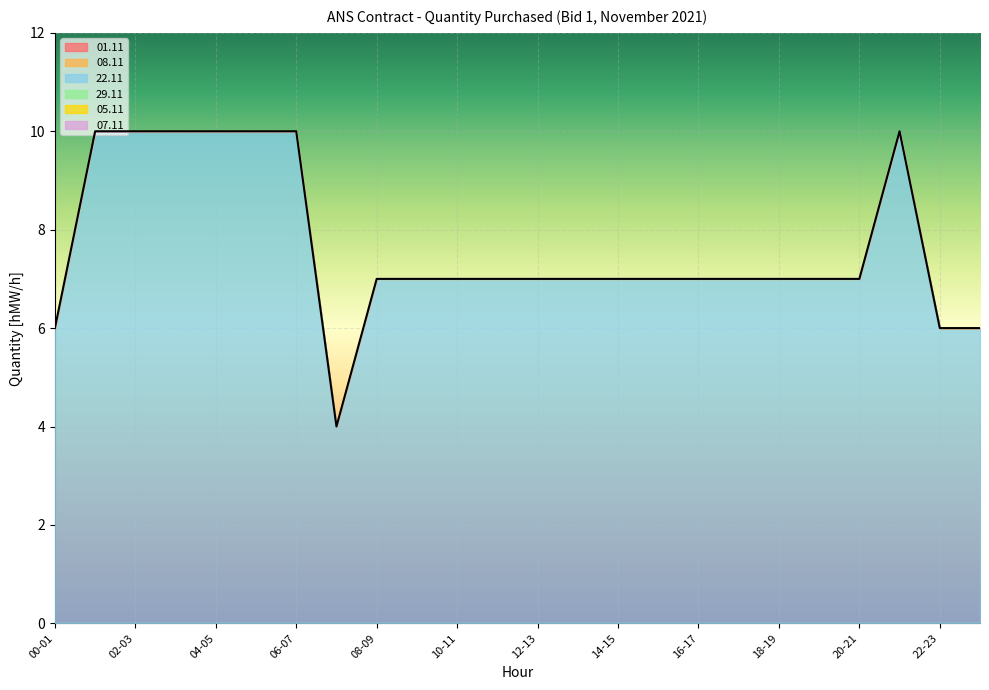

True or false: 01.11 has more than 0 interior local peaks.

False